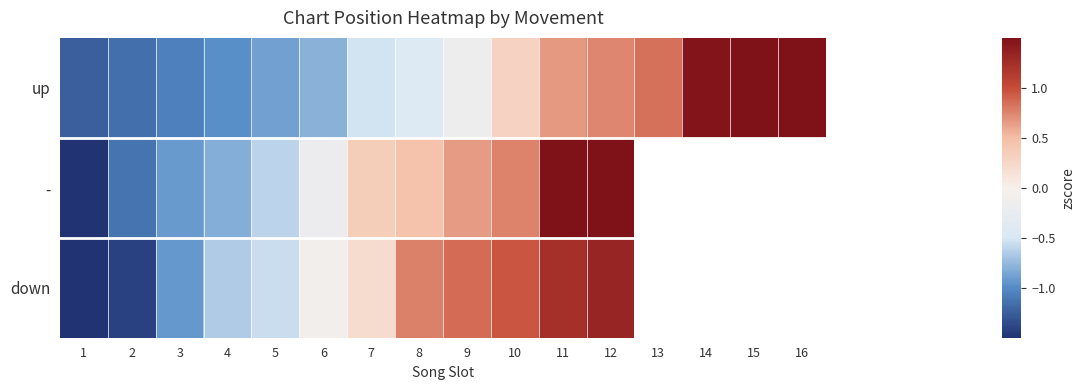

The - series shows 2.3 at 12. True or false?

False